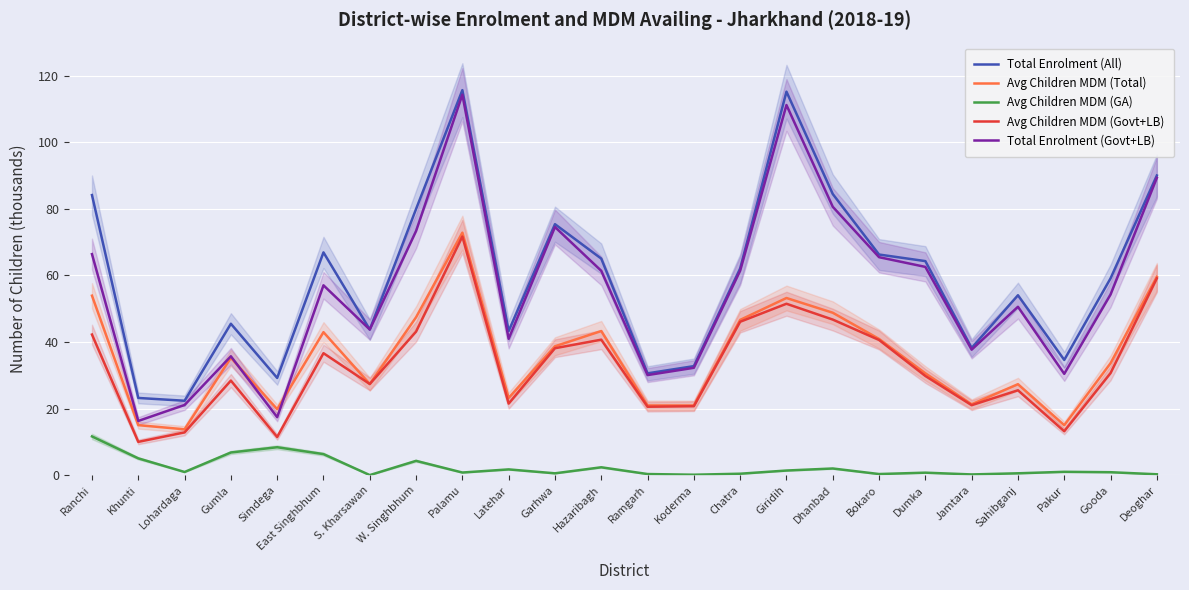

At which category is the sum across all series the highest?

Palamu